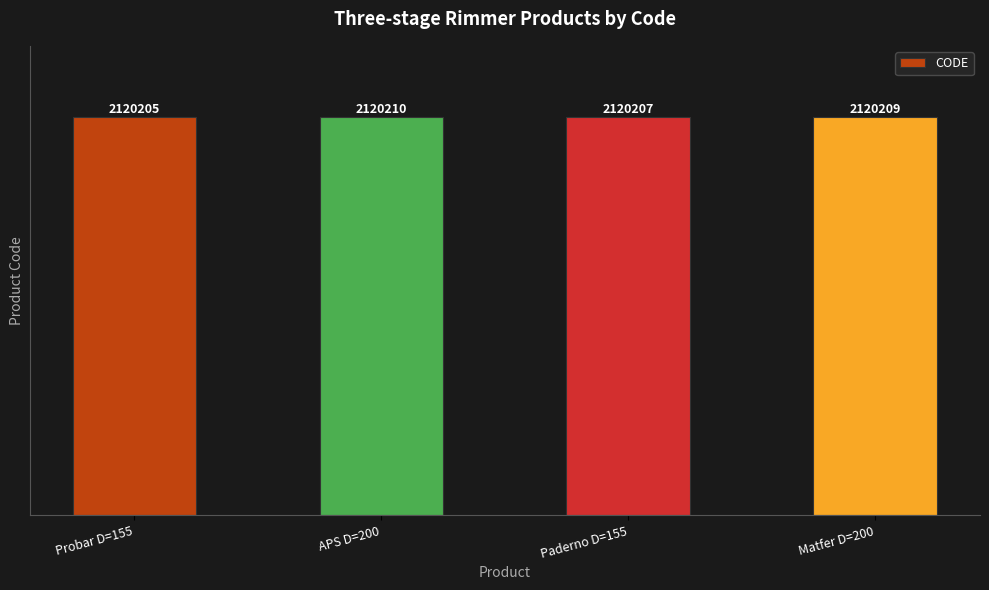

Which category has the highest value across all series?

APS D=200